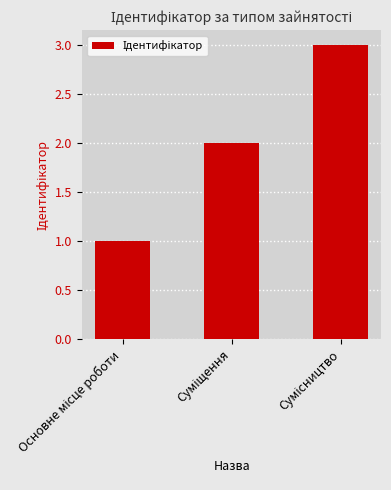

What is the average value?

2